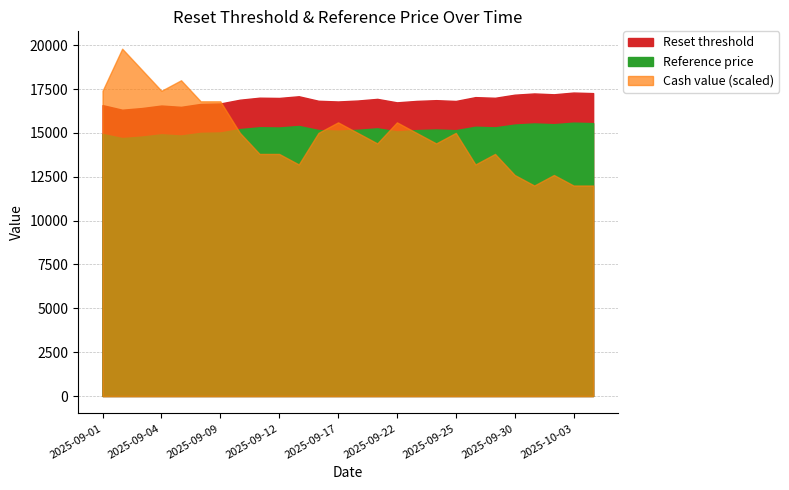

Does the chart display data point markers on the line(s)?

No